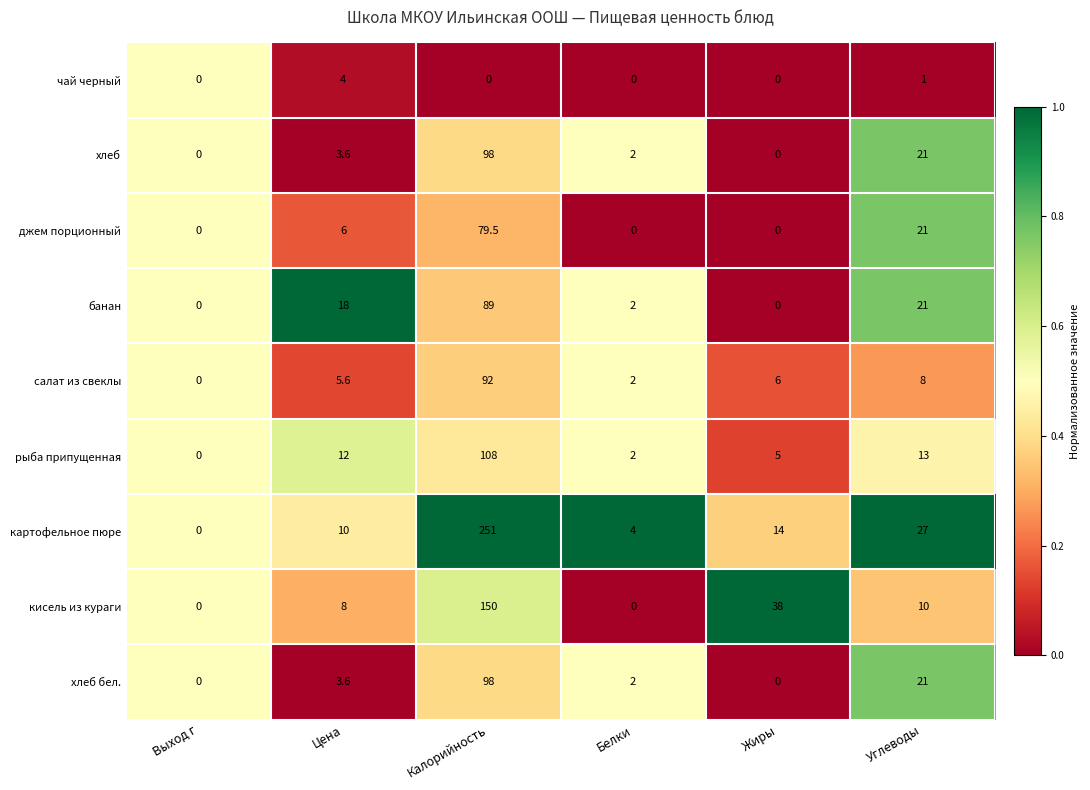

List the labels in order of рыба припущенная value, smallest first.

Выход г, Белки, Жиры, Цена, Углеводы, Калорийность